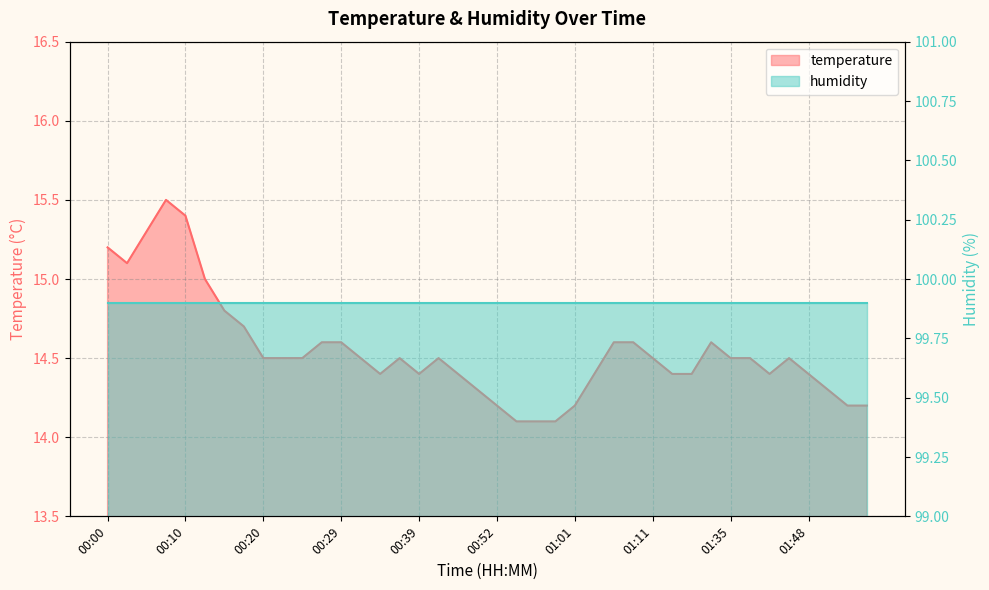

Reading left to right, extract all data points from this chart.

00:00=15.2	00:03=15.1	00:05=15.3	00:07=15.5	00:10=15.4	00:12=15.0	00:15=14.8	00:17=14.7	00:20=14.5	00:22=14.5	00:24=14.5	00:27=14.6	00:29=14.6	00:32=14.5	00:34=14.4	00:37=14.5	00:39=14.4	00:41=14.5	00:46=14.4	00:49=14.3	00:52=14.2	00:54=14.1	00:57=14.1	00:59=14.1	01:01=14.2	01:04=14.4	01:06=14.6	01:09=14.6	01:11=14.5	01:22=14.4	01:27=14.4	01:30=14.6	01:35=14.5	01:38=14.5	01:40=14.4	01:46=14.5	01:48=14.4	01:51=14.3	01:53=14.2	01:56=14.2